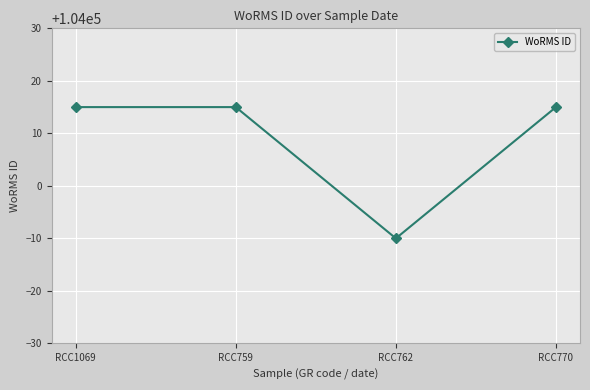

What is the ratio of the value at RCC759 to the value at RCC770?

1.0